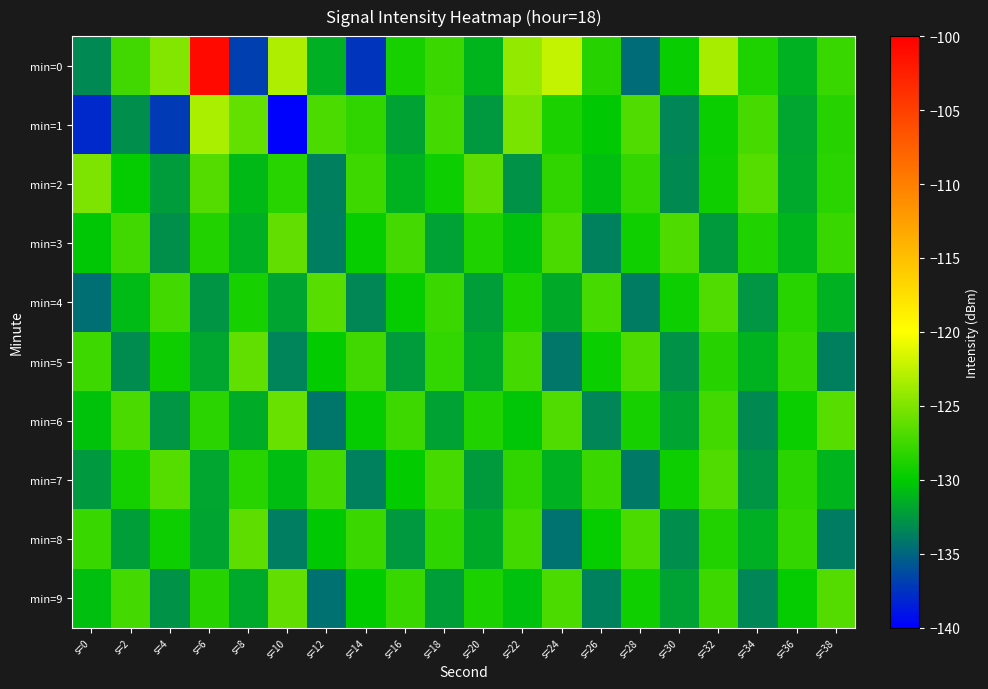

Which has a higher value, s=32 or s=2?

s=32